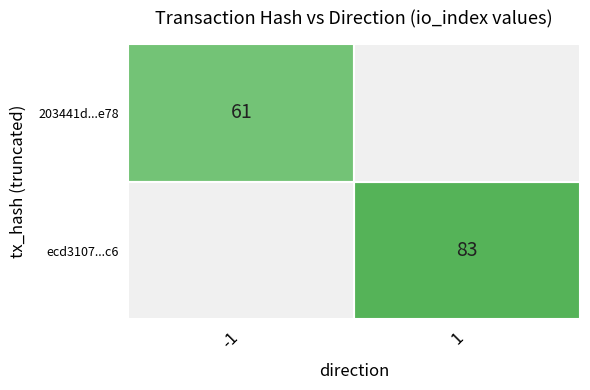

Which has a higher value, -1 or 1?

1